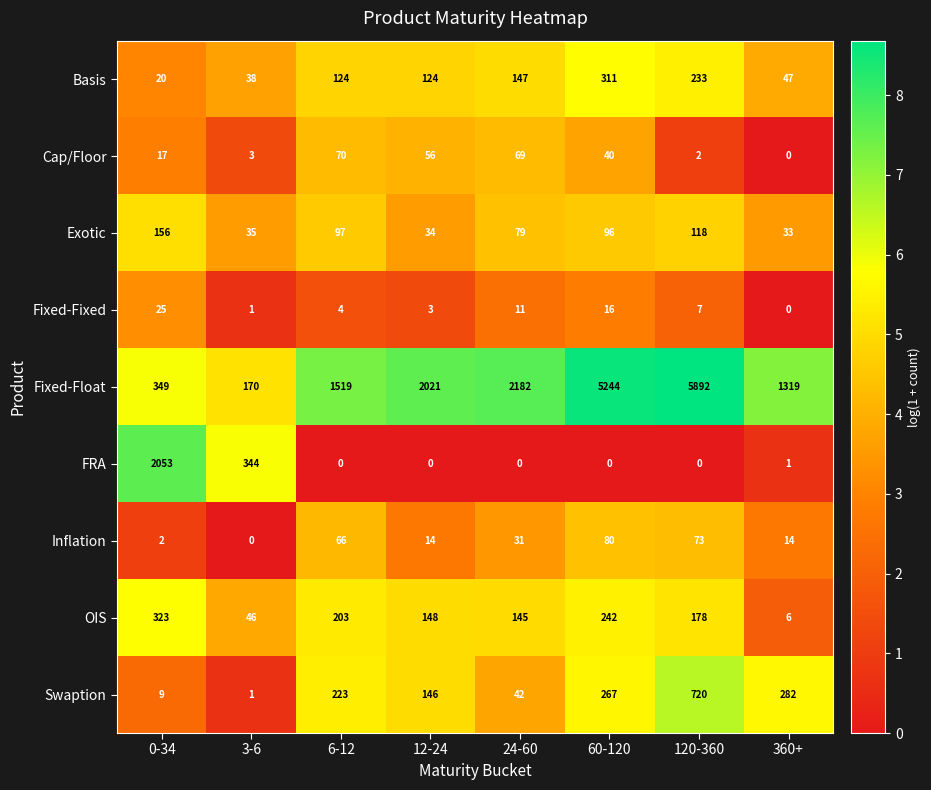

What is the sum of all Inflation values?

280